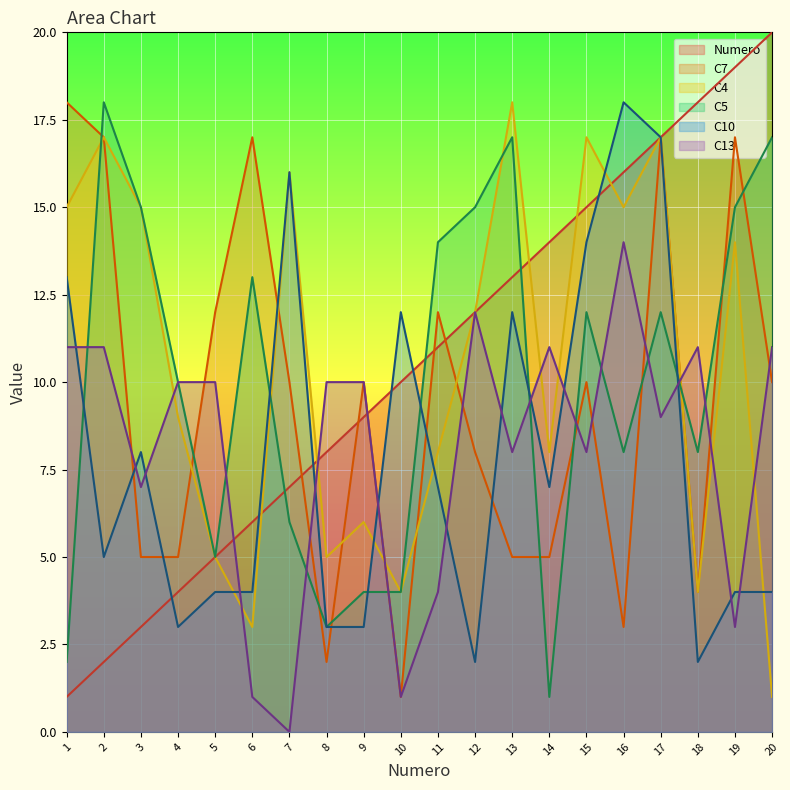

What are all the series names shown in the legend?

Numero, C7, C4, C5, C10, C13